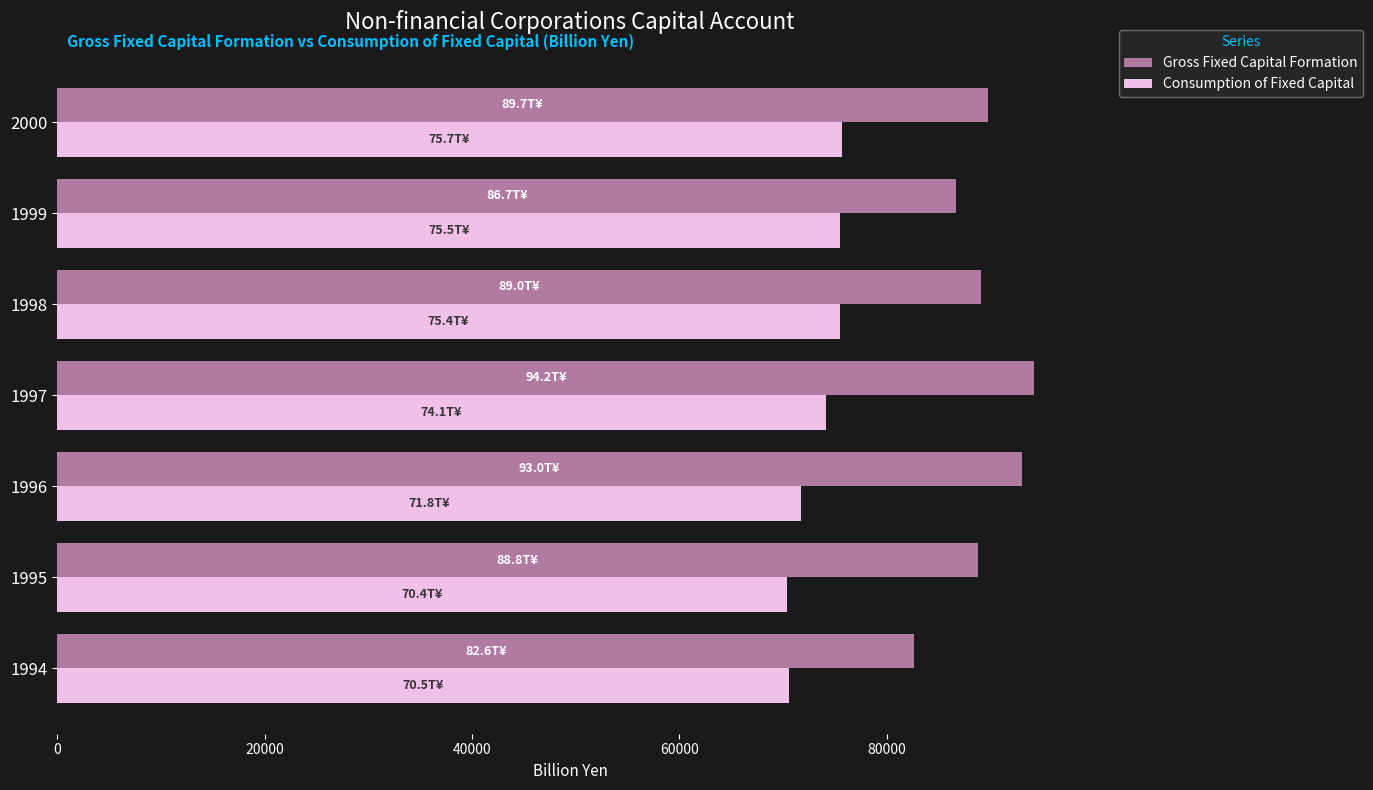

Which series has the largest total across all categories?

Gross Fixed Capital Formation